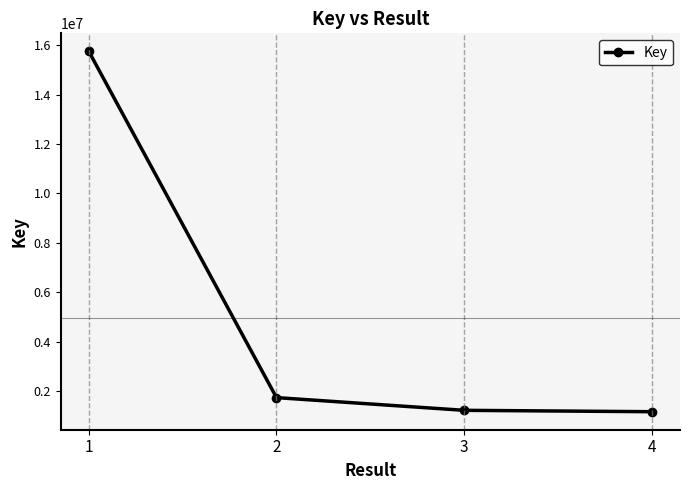

How many data points does each series have?

4